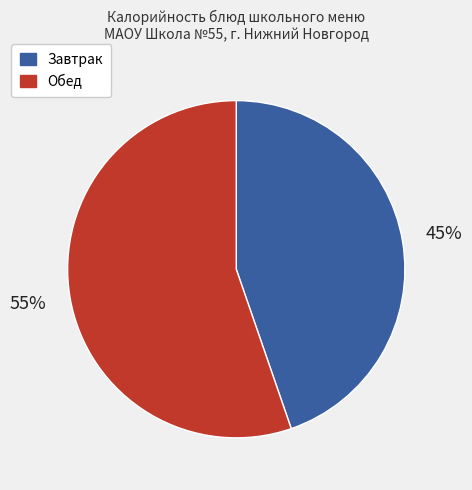

To the nearest percent, what is the average slice percentage?

50%